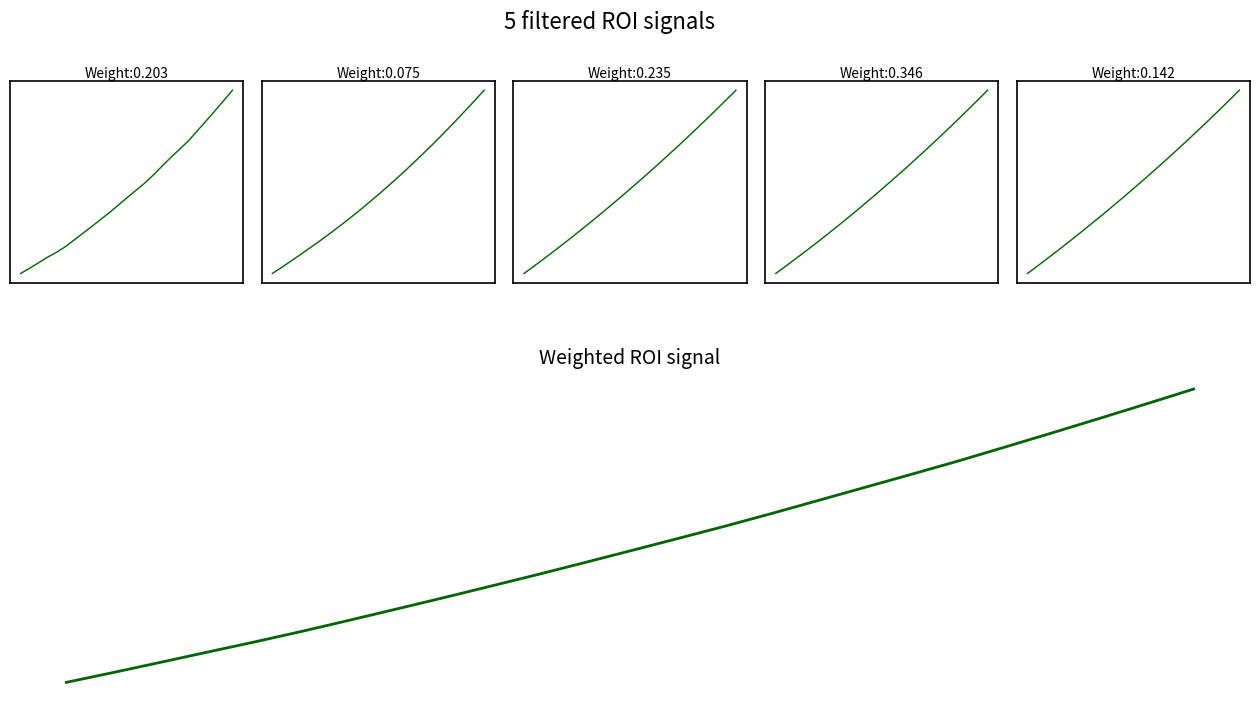

True or false: Weighted ROI signal has a value of -0.3 at 11.

False